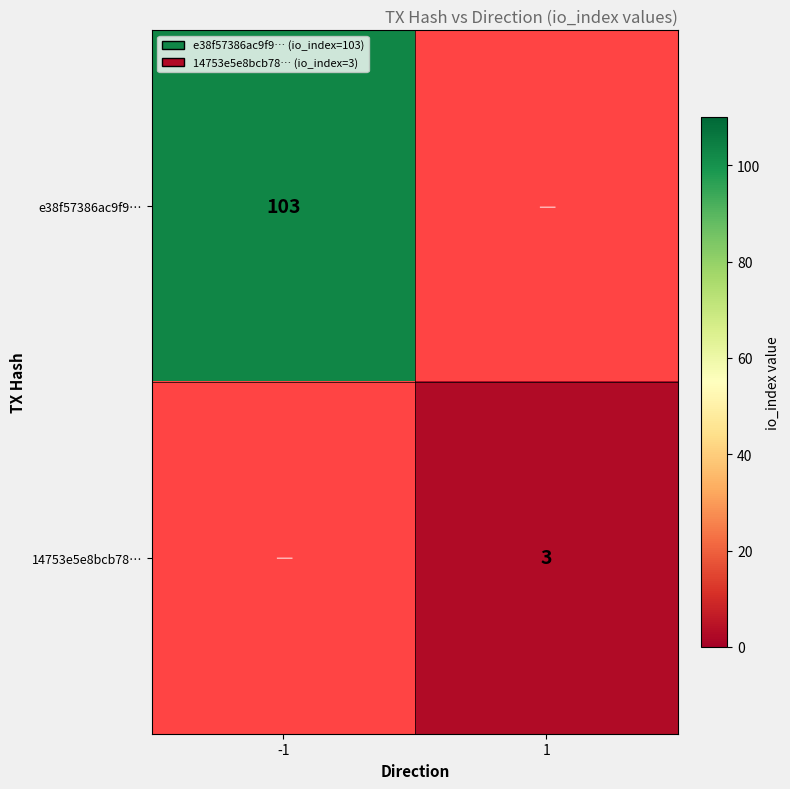

Is it true that 14753e5e8bcb78… equals 1.9 at 1?

False